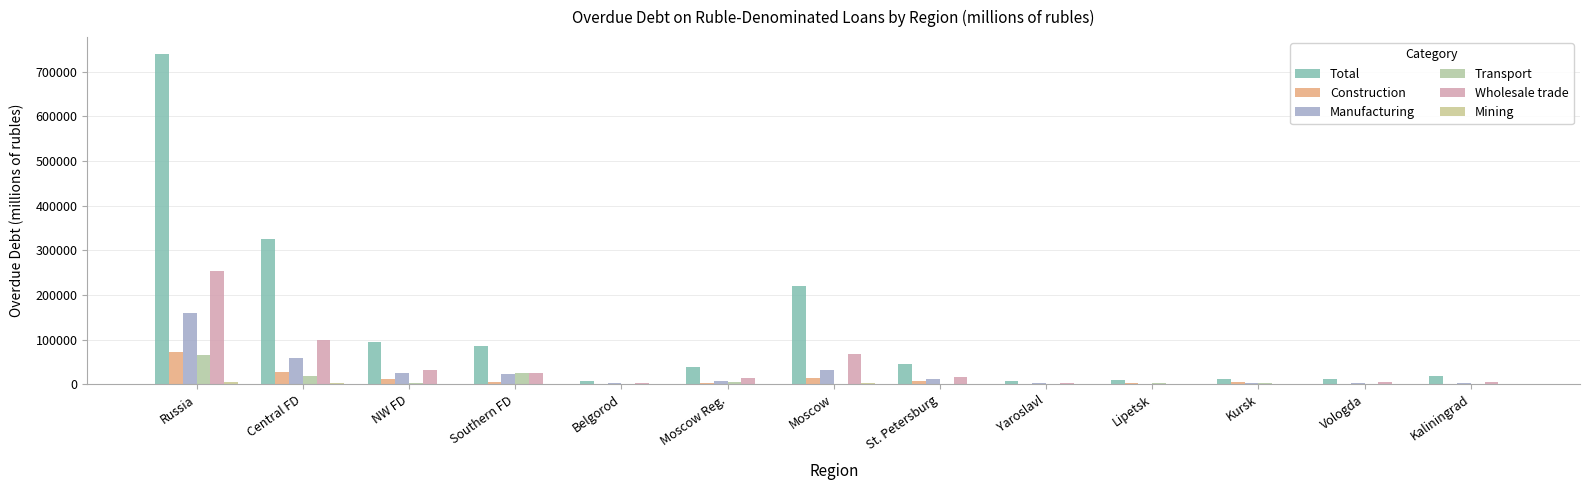

Which category has the highest value across all series?

Russia